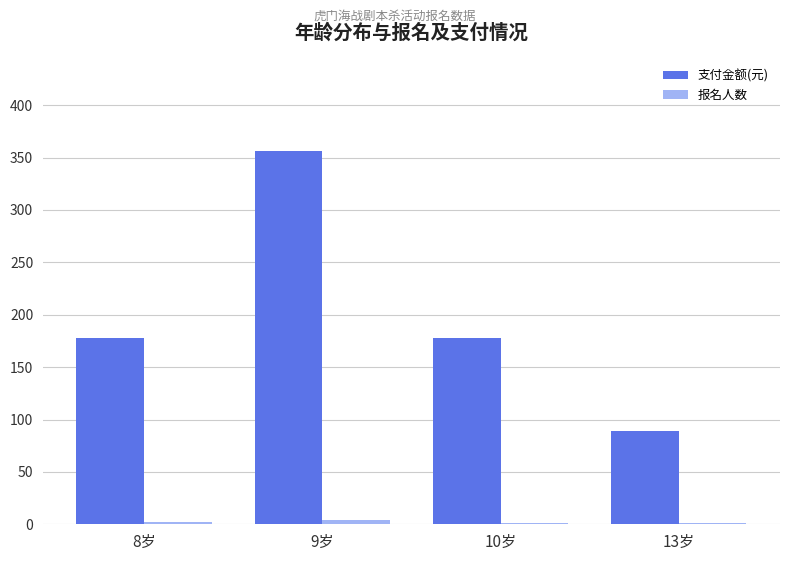

At which category is the sum across all series the highest?

9岁